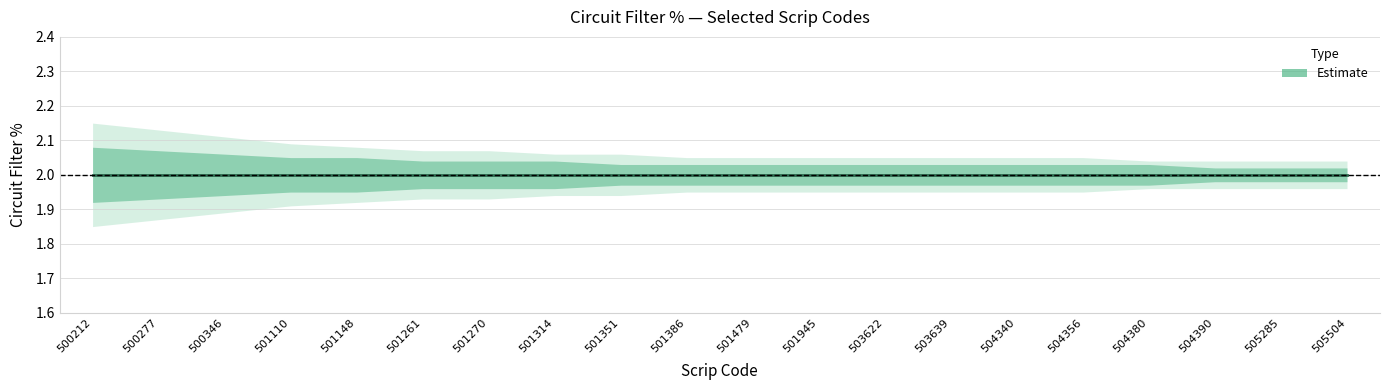

Reading left to right, transcribe all the data shown in this chart.

Circuit Filter 2%: 2.0	2.0	2.0	2.0	2.0	2.0	2.0	2.0	2.0	2.0	2.0	2.0	2.0	2.0	2.0	2.0	2.0	2.0	2.0	2.0
upper_band1: 2.1	2.1	2.1	2.0	2.0	2.0	2.0	2.0	2.0	2.0	2.0	2.0	2.0	2.0	2.0	2.0	2.0	2.0	2.0	2.0
lower_band1: 1.9	1.9	1.9	1.9	1.9	2.0	2.0	2.0	2.0	2.0	2.0	2.0	2.0	2.0	2.0	2.0	2.0	2.0	2.0	2.0
upper_band2: 2.1	2.1	2.1	2.1	2.1	2.1	2.1	2.1	2.1	2.0	2.0	2.0	2.0	2.0	2.0	2.0	2.0	2.0	2.0	2.0
lower_band2: 1.9	1.9	1.9	1.9	1.9	1.9	1.9	1.9	1.9	1.9	1.9	1.9	1.9	1.9	1.9	1.9	2.0	2.0	2.0	2.0